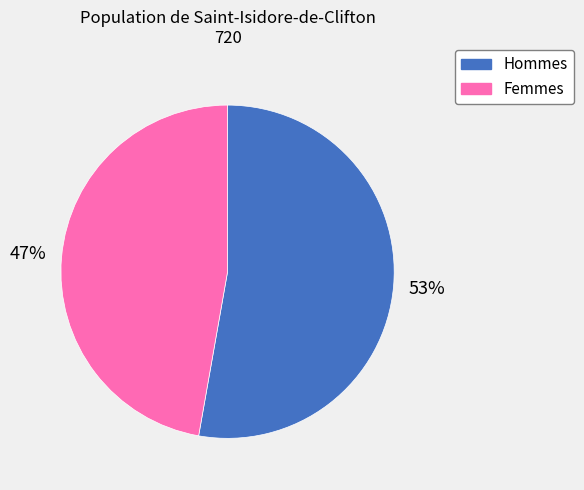

Does any single category account for the majority?

Yes